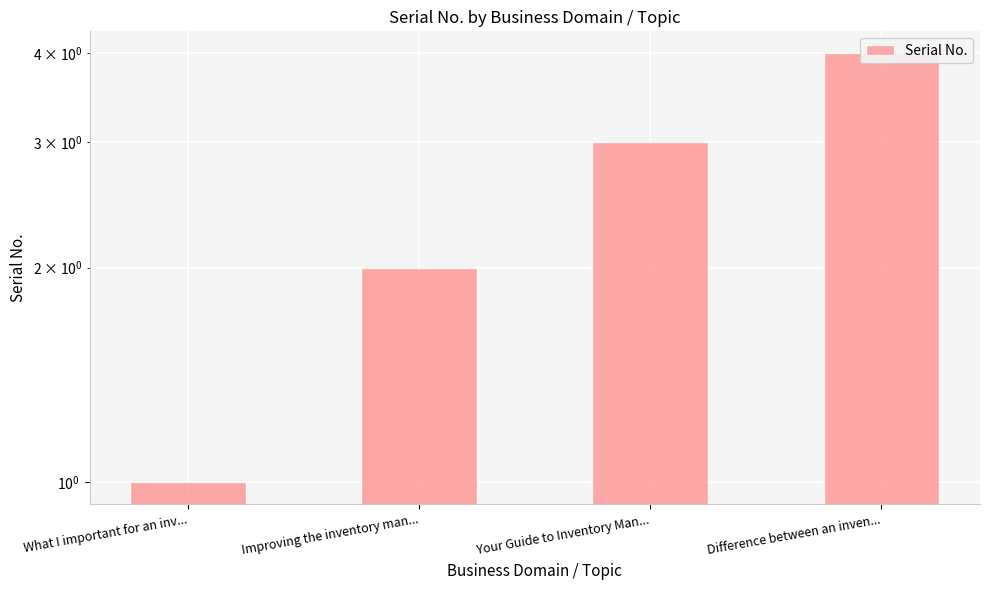

Approximately how many times larger is the value at Difference between an inven... compared to Improving the inventory man...?

2.0